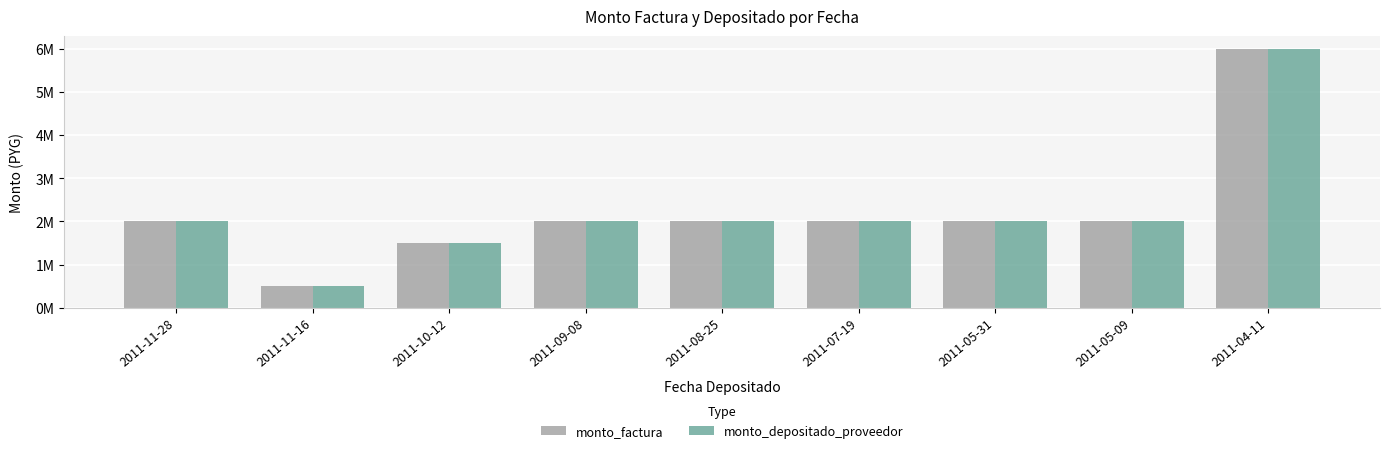

At how many categories does at least one series exceed 3224734?

1